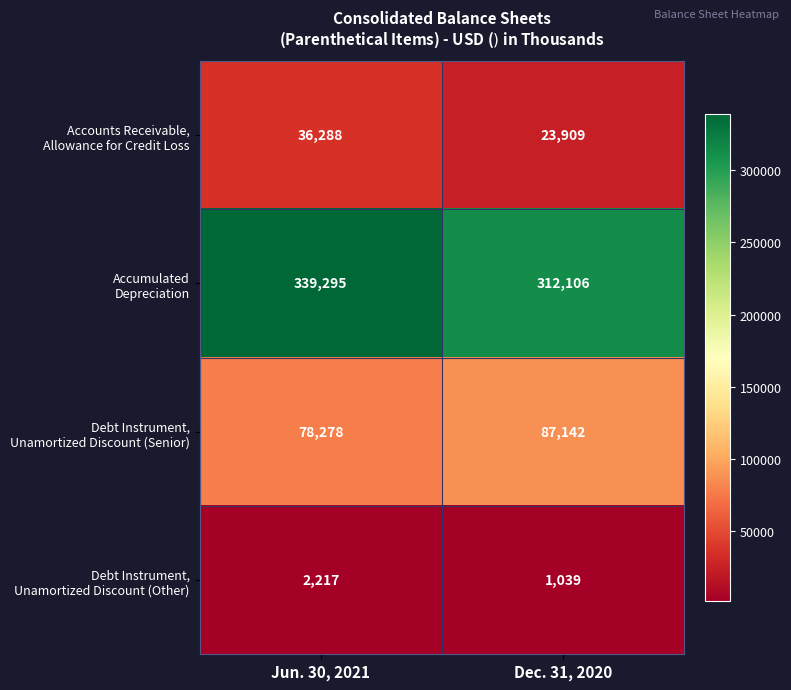

What is the difference between the highest and lowest values at Dec. 31, 2020?

311067